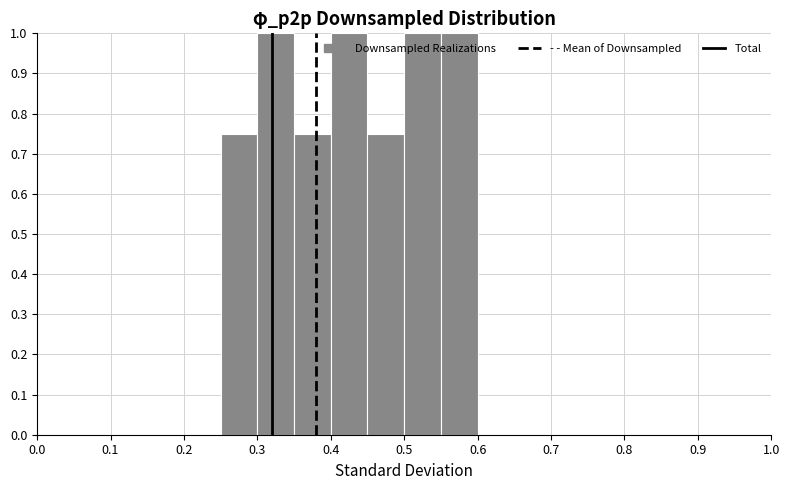

Reading left to right, transcribe this chart: for each bar, give the range it covers on the x-axis and its height. The values are not printed on the chart, so give them approximately, as read against the axis.

0.00 to 0.05: 0
0.05 to 0.10: 0
0.10 to 0.15: 0
0.15 to 0.20: 0
0.20 to 0.25: 0
0.25 to 0.30: 0.75
0.30 to 0.35: 1.00
0.35 to 0.40: 0.75
0.40 to 0.45: 1.00
0.45 to 0.50: 0.75
0.50 to 0.55: 1.00
0.55 to 0.60: 1.00
0.60 to 0.65: 0
0.65 to 0.70: 0
0.70 to 0.75: 0
0.75 to 0.80: 0
0.80 to 0.85: 0
0.85 to 0.90: 0
0.90 to 0.95: 0
0.95 to 1.00: 0